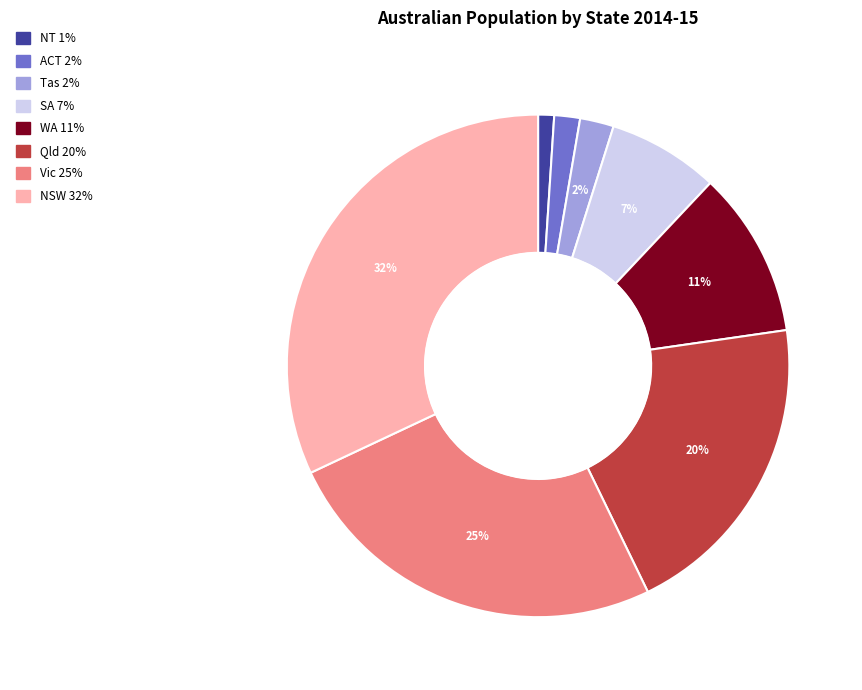

Count the number of slices in the pie.

8